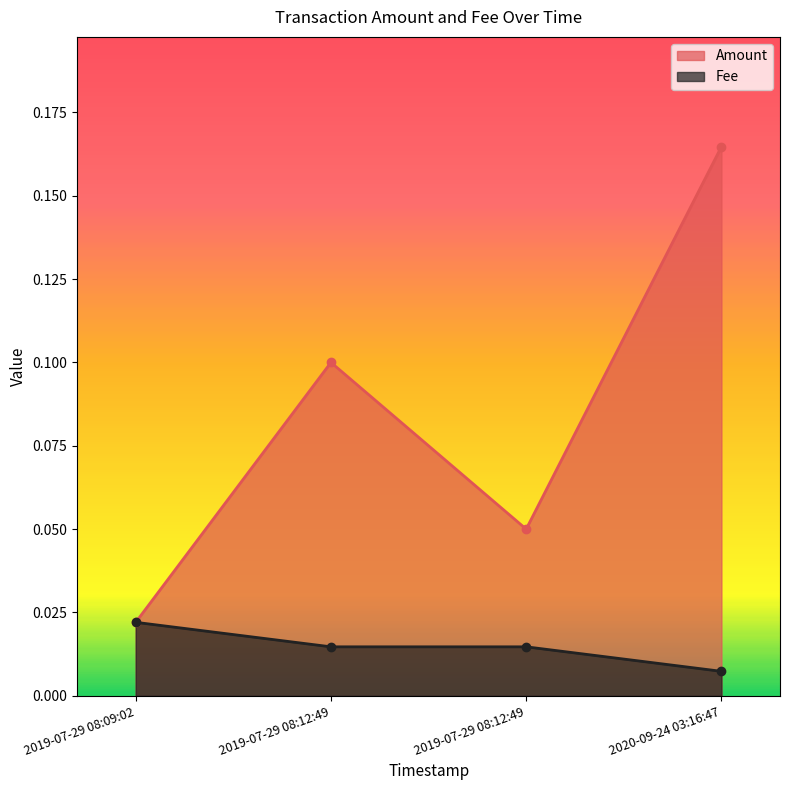

How many lines are shown in the chart?

2